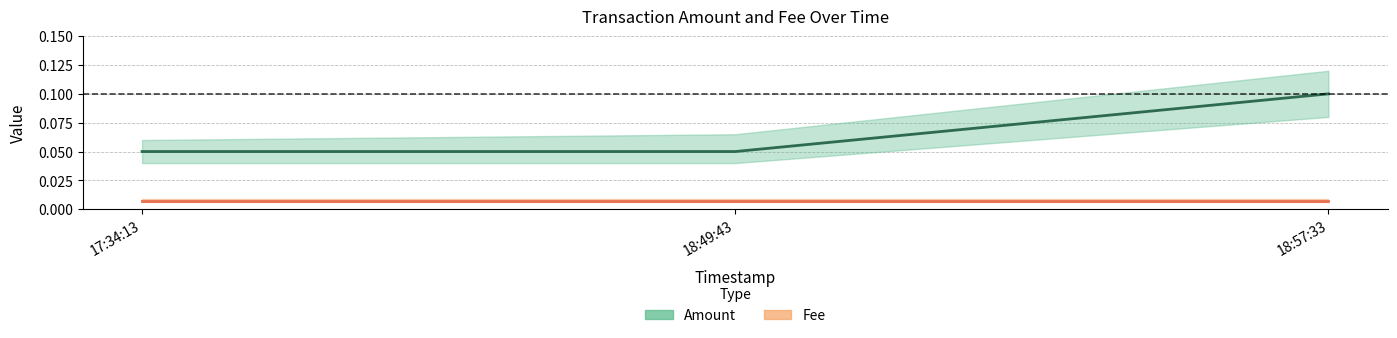

What is the label of the 2nd point from the left?

18:49:43